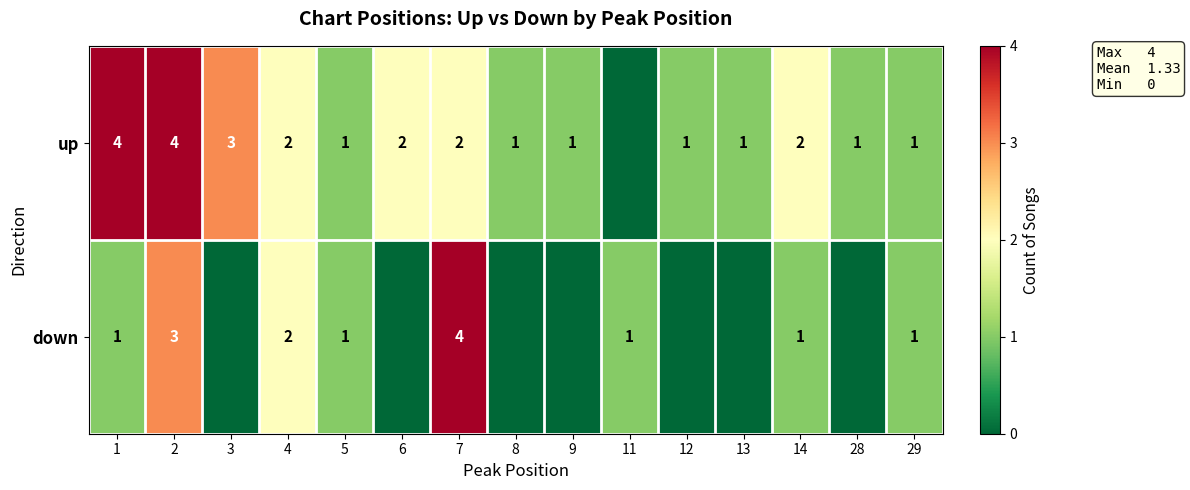

At which category is the sum across all series the highest?

2